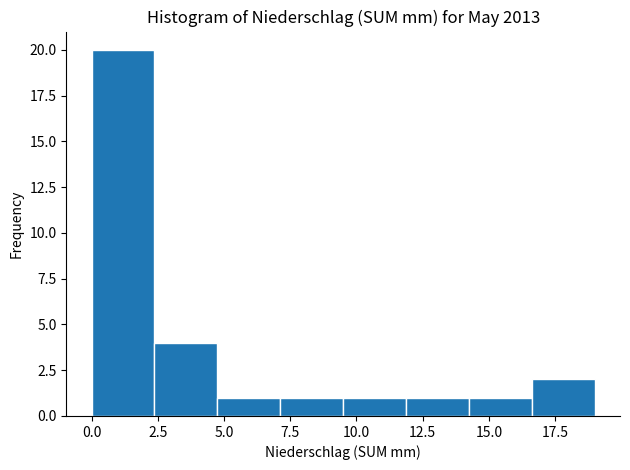

Over which range of the x-axis is the bar tallest?

0.0 to 2.5